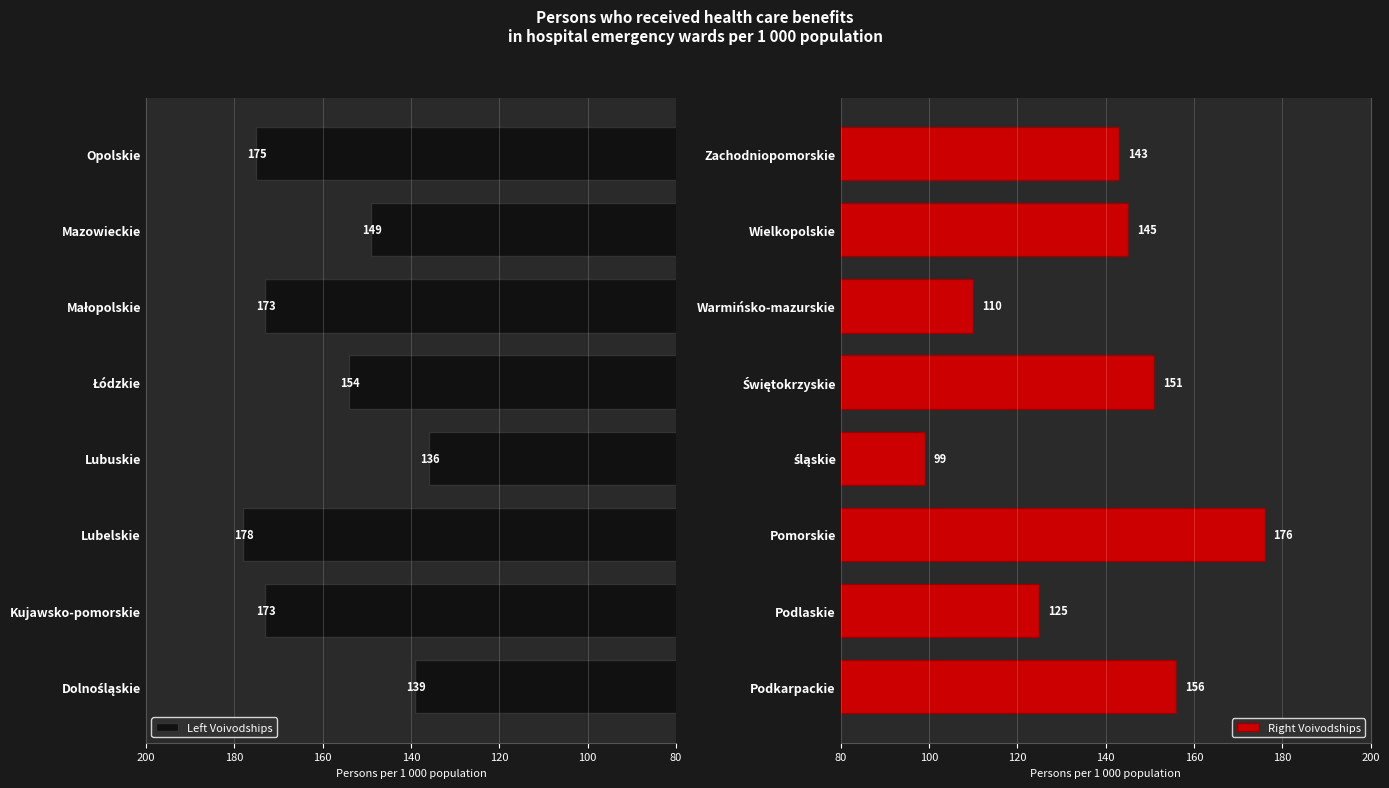

Rank the series by their maximum value, from highest to lowest.

Left Voivodships, Right Voivodships